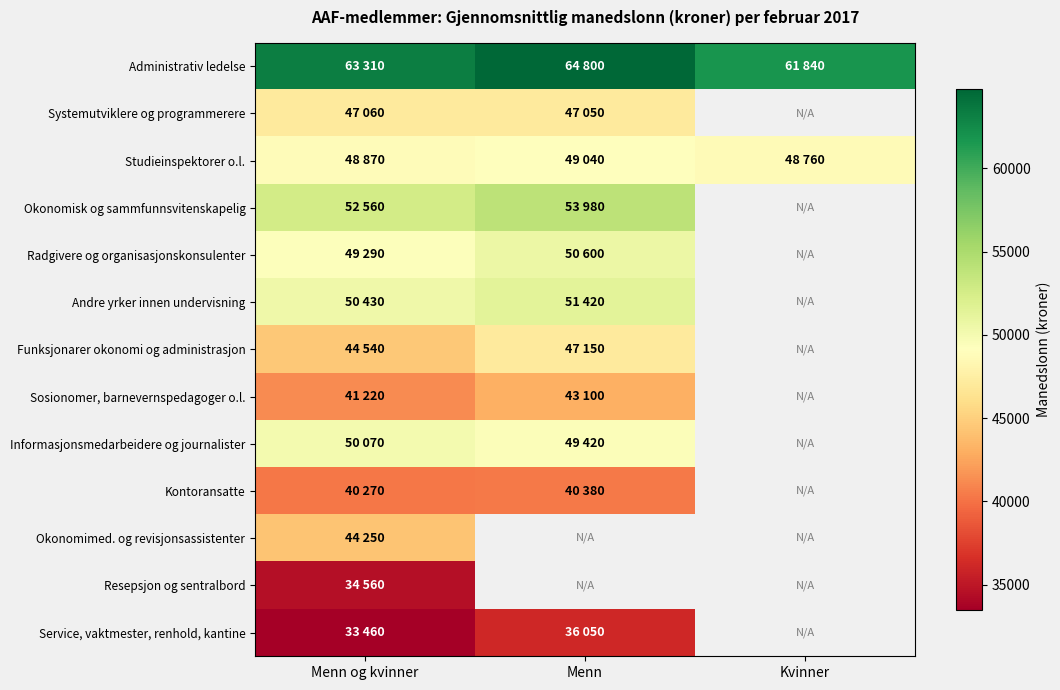

How many categories are shown in the chart?

3